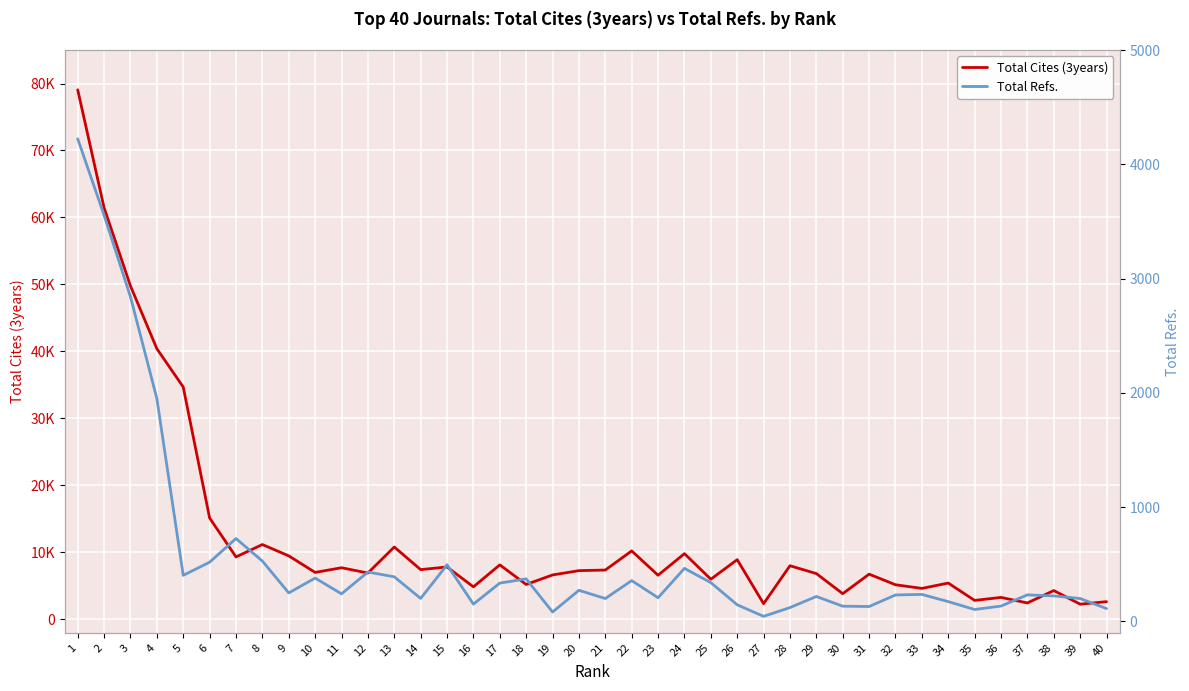

Where does the Total Refs. series first go above 241?

1